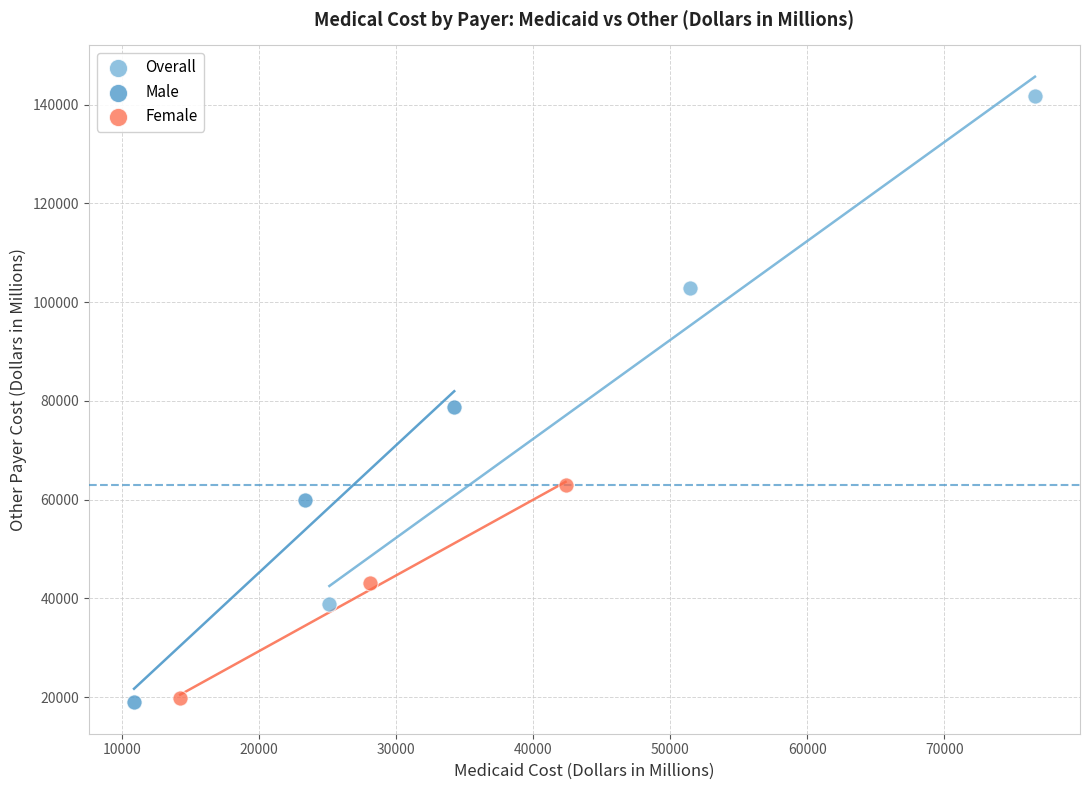

Which series contains the highest Y value?

Overall